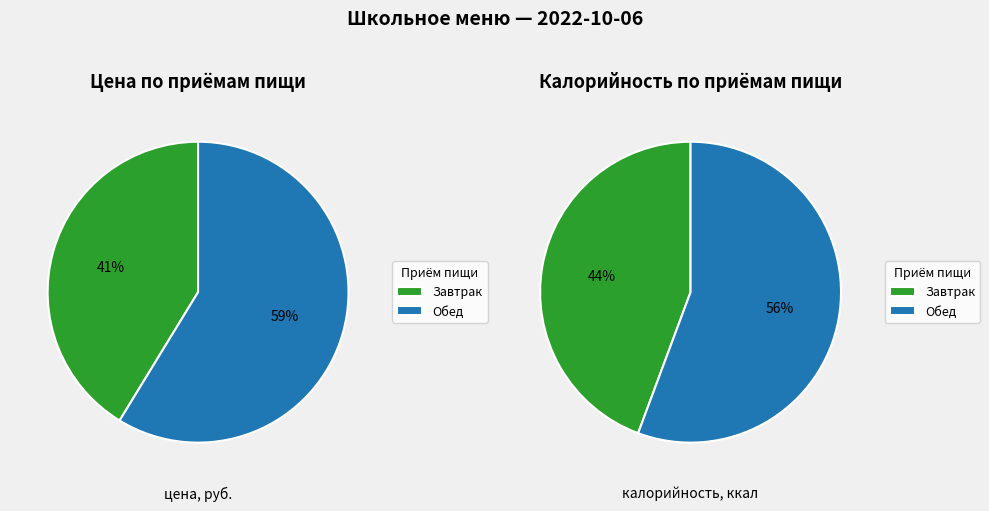

How many slices are in this pie chart?

2